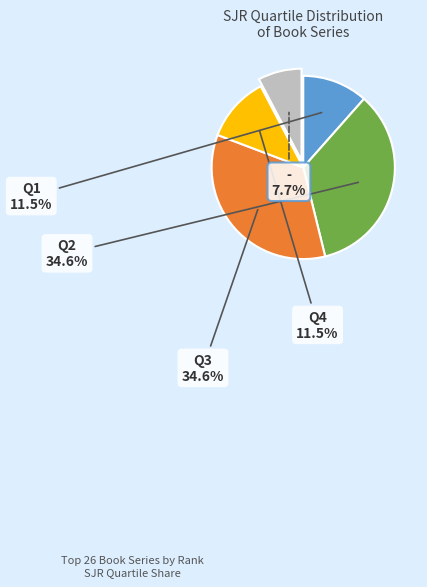

Is there any slice that represents more than half of the pie?

No